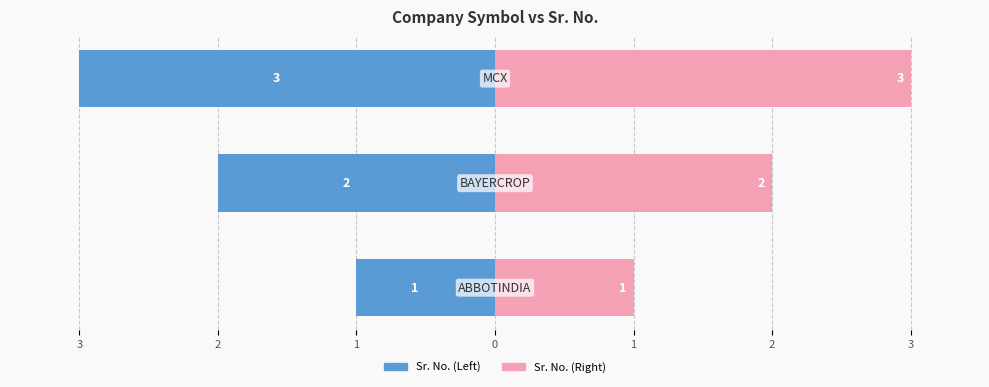

Rank the series by their maximum value, from highest to lowest.

Sr. No. (Right), Sr. No. (Left)